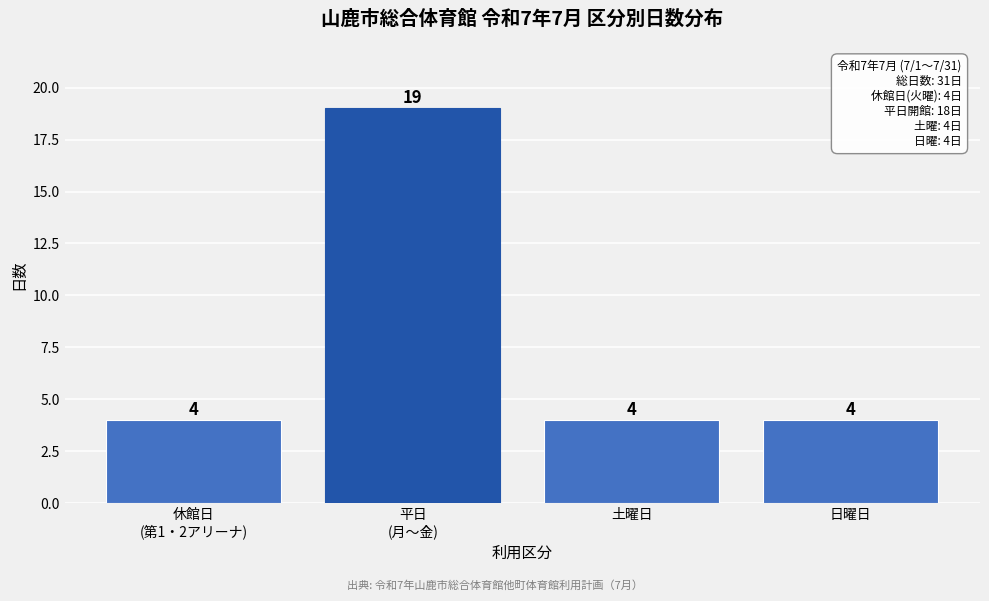

Reading left to right, extract all data points from this chart.

4	19	4	4